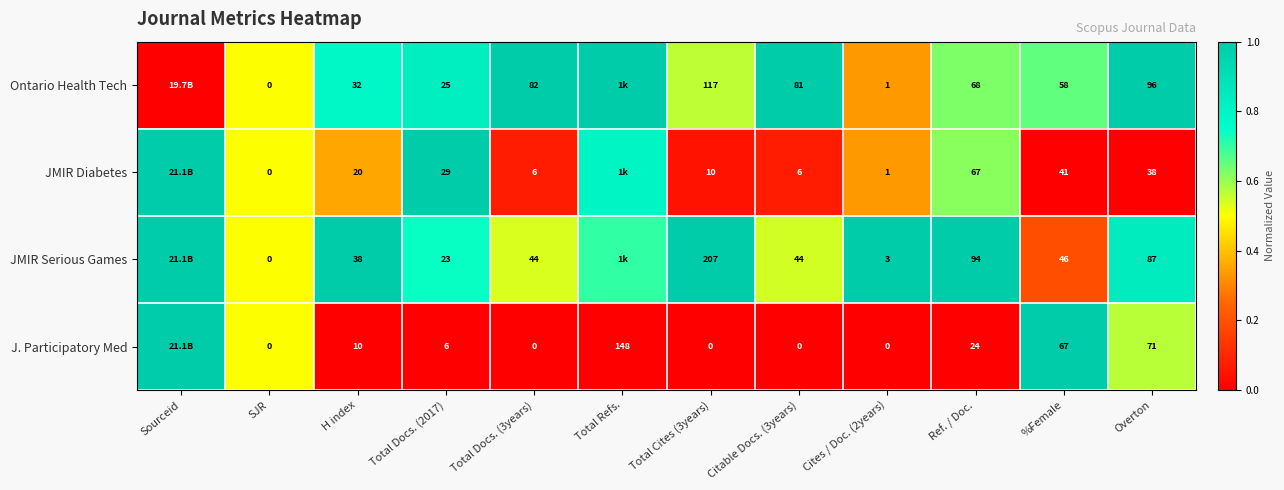

Rank the series at Citable Docs. (3years) from lowest to highest value.

J. Participatory Med, JMIR Diabetes, JMIR Serious Games, Ontario Health Tech